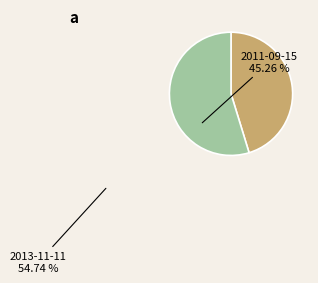

What is the largest slice in the pie chart?

2013-11-11